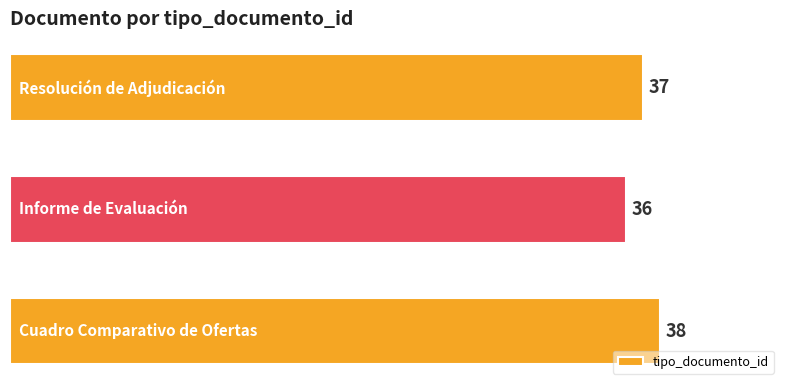

Count the values in the range 36 to 38.

3